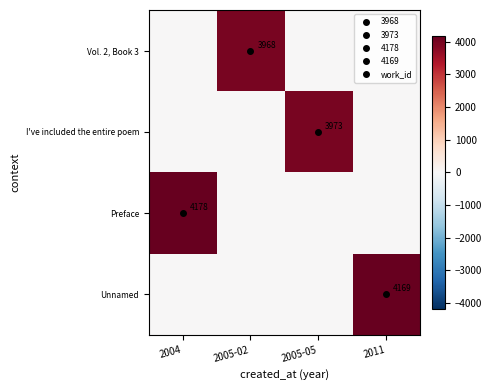

List the labels in order of I've included the entire poem value, largest first.

2005-05, 2004, 2005-02, 2011